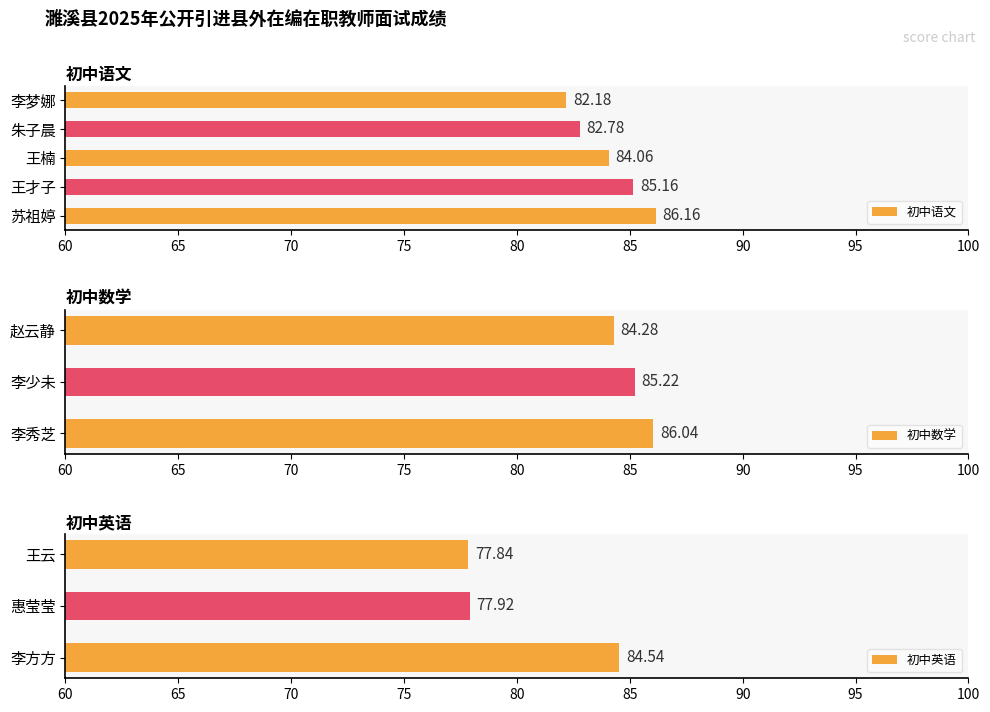

What is the smallest value displayed?

77.8